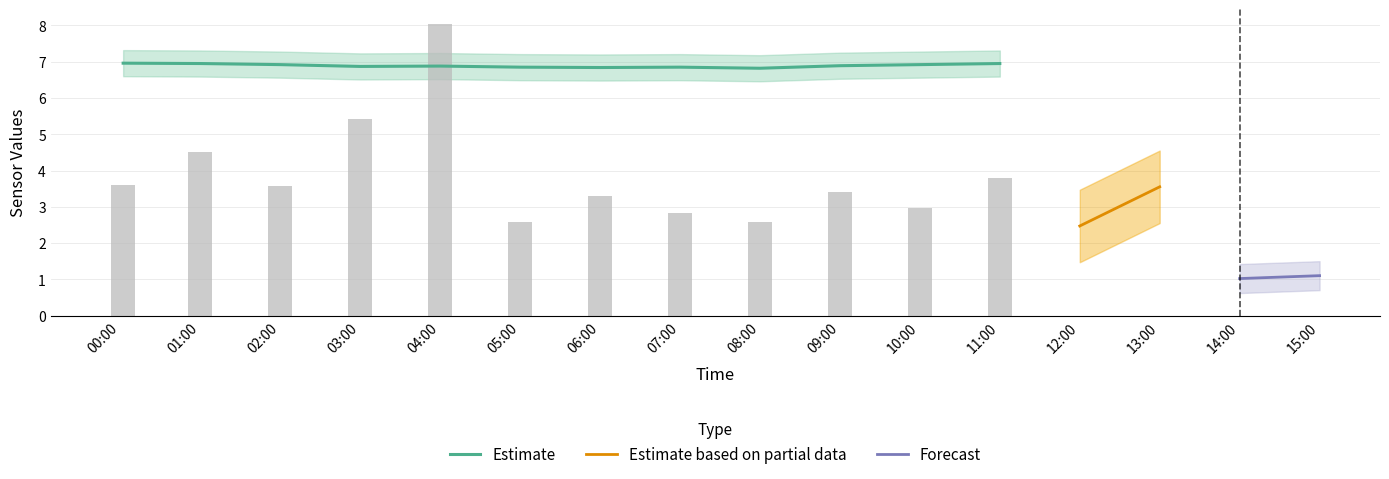

What is the lowest value of the Estimate series?

6.8